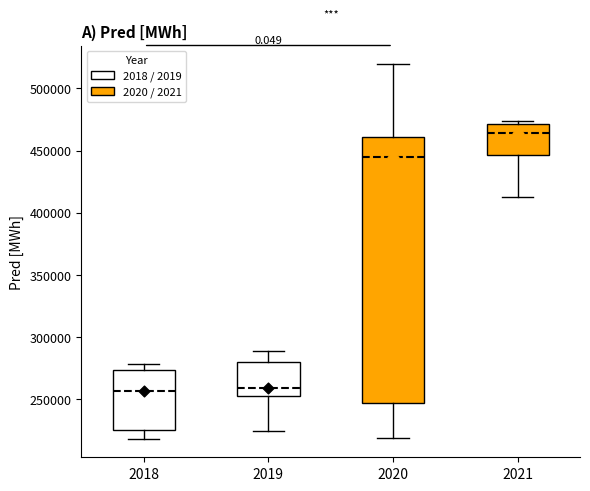

Where is the lower edge of the box at x = 2019 on the y-axis? The values are not printed on the chart, so give them approximately, as read against the axis.

255000